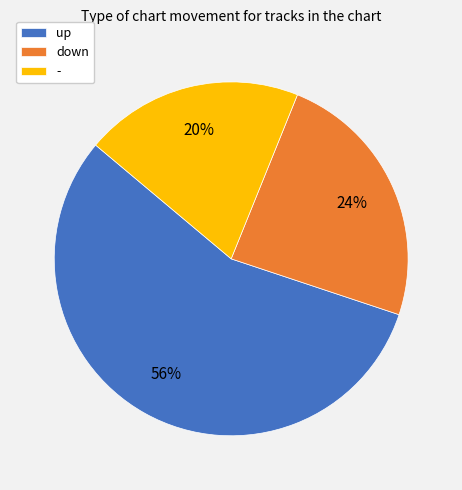

How many slices are in this pie chart?

3